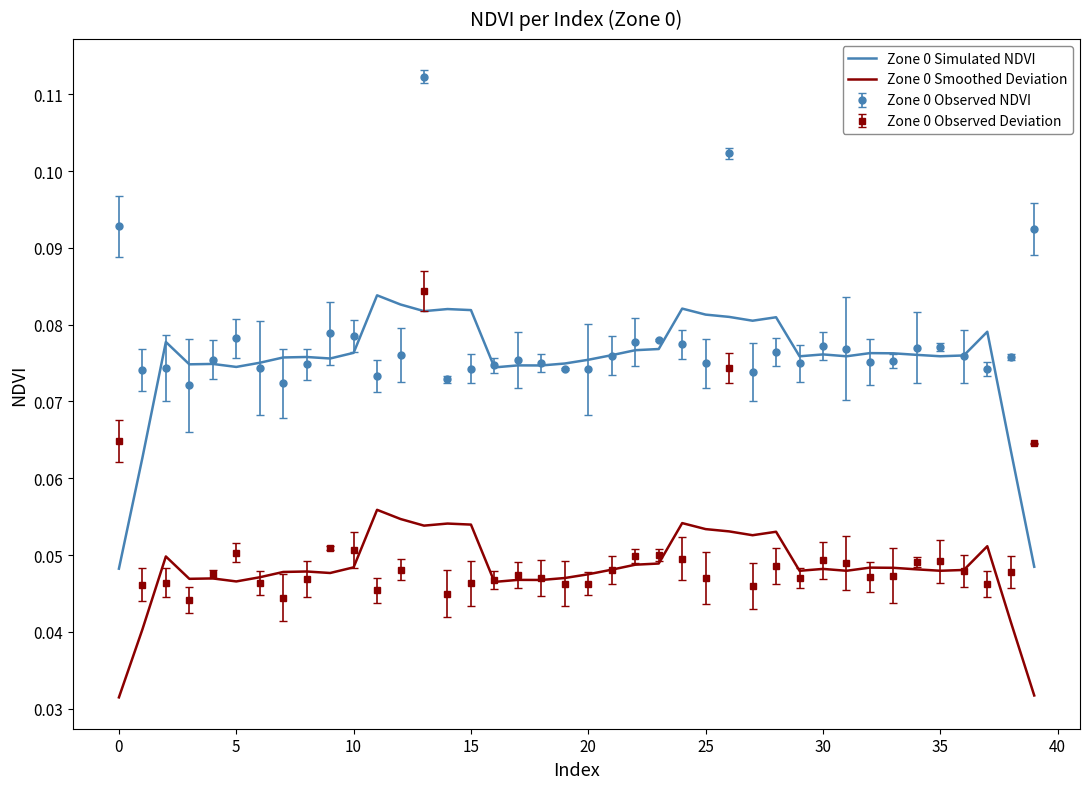

True or false: Zone 0 Observed Deviation and Zone 0 Simulated NDVI cross at least once.

True